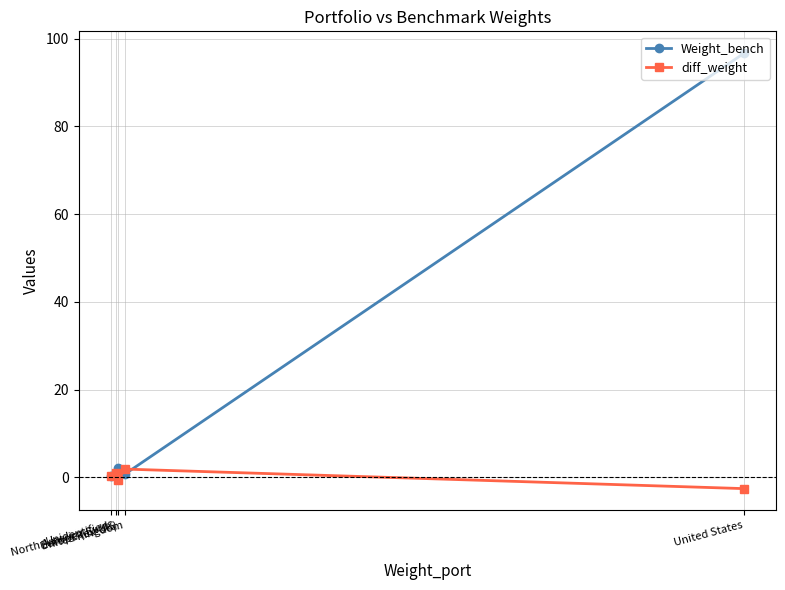

Reading left to right, list all the values displayed in this chart.

Weight_bench: Unidentified=0.2	North America Ex US=0.2	Europe (ex-UK)=2.2	United Kingdom=0.7	United States=96.7
diff_weight: Unidentified=0.3	North America Ex US=1.0	Europe (ex-UK)=-0.6	United Kingdom=1.9	United States=-2.6